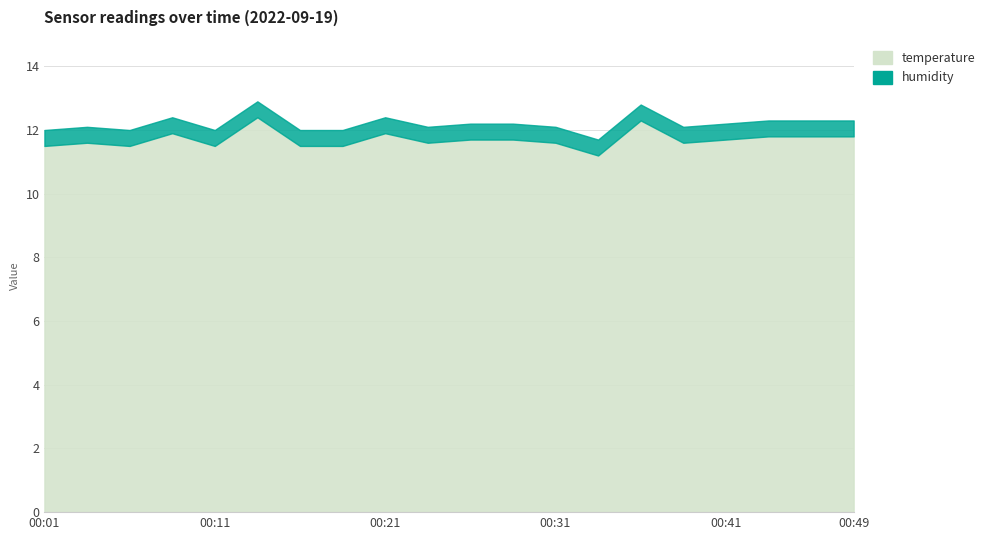

True or false: humidity and temperature cross at least once.

False